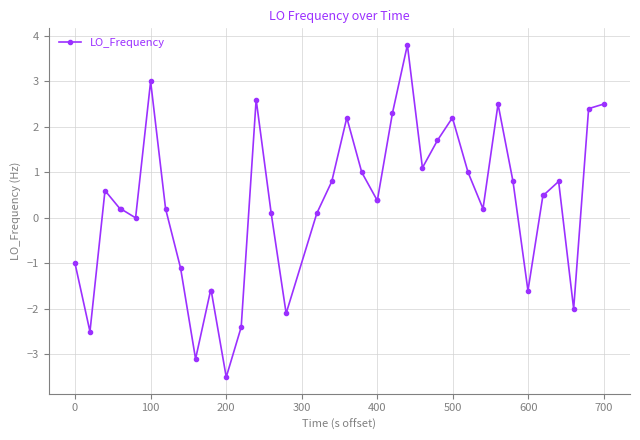

True or false: there are more than 2 points higher than both neighbors.

True